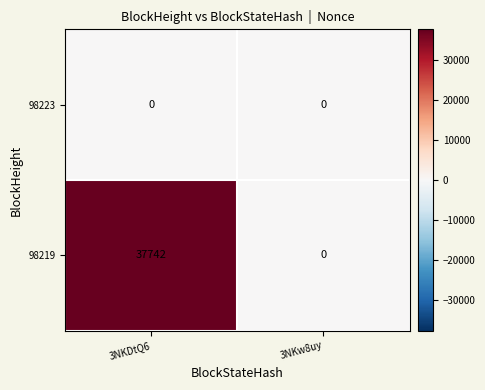

Reading left to right, what are all the values shown in this chart?

98223: 0	0
98219: 37742	0